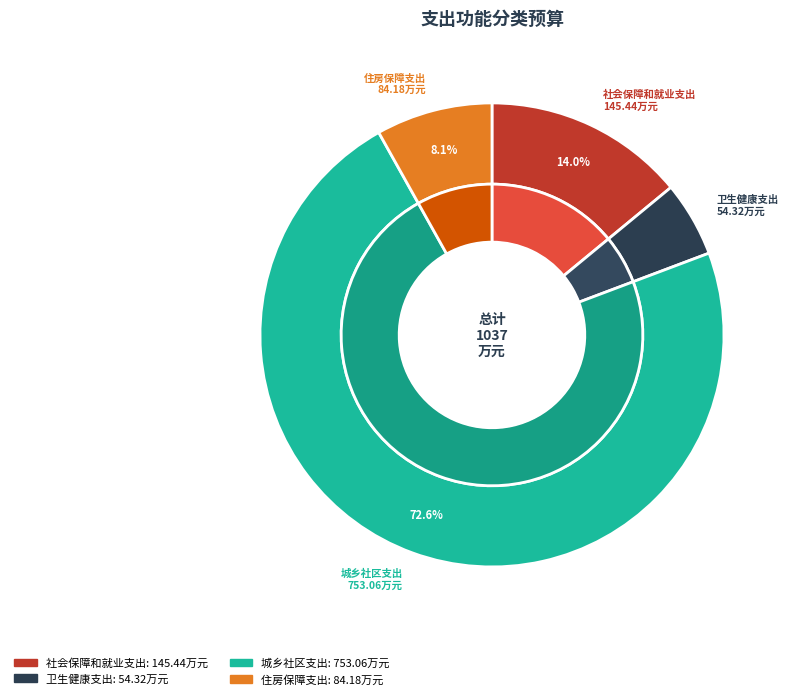

True or false: 住房保障支出 accounts for 13% of the total.

False